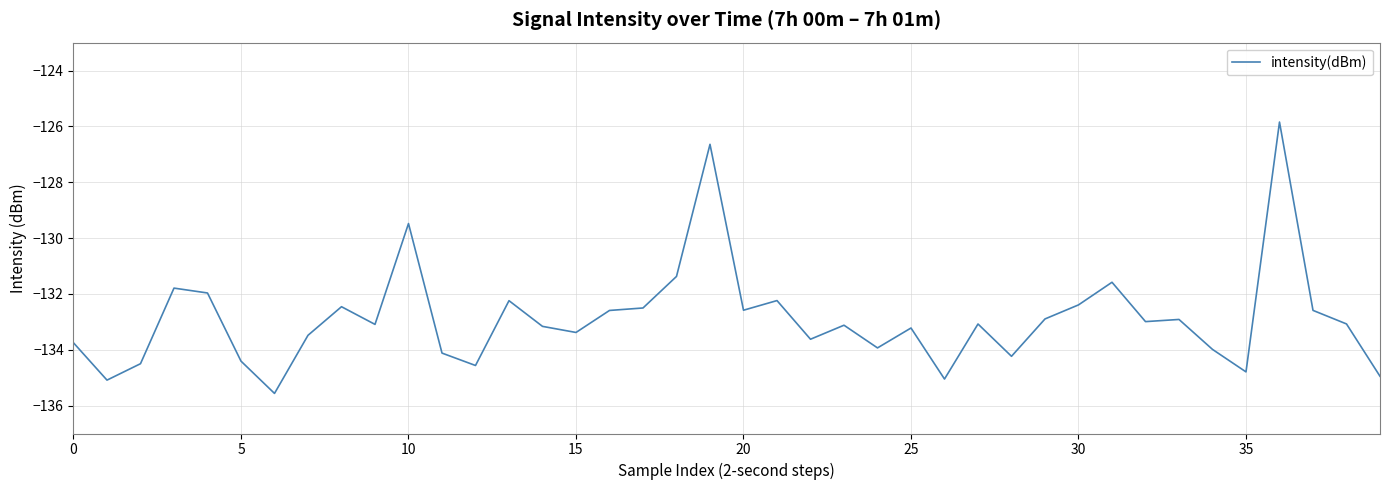

How many lines are shown in the chart?

1